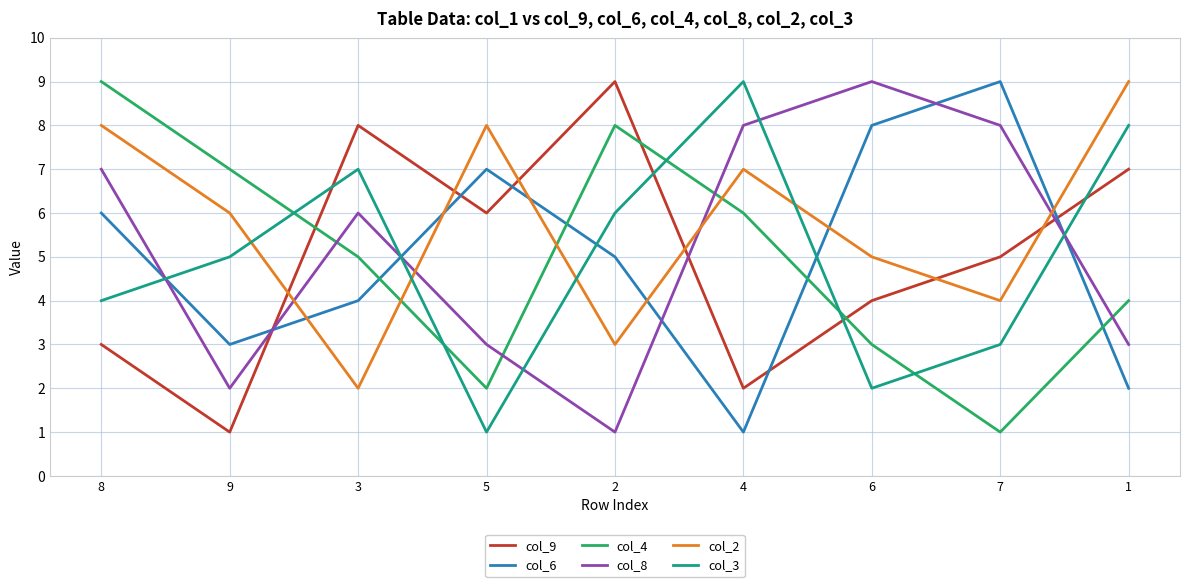

After their last crossing, which series has the higher values: col_8 or col_9?

col_9